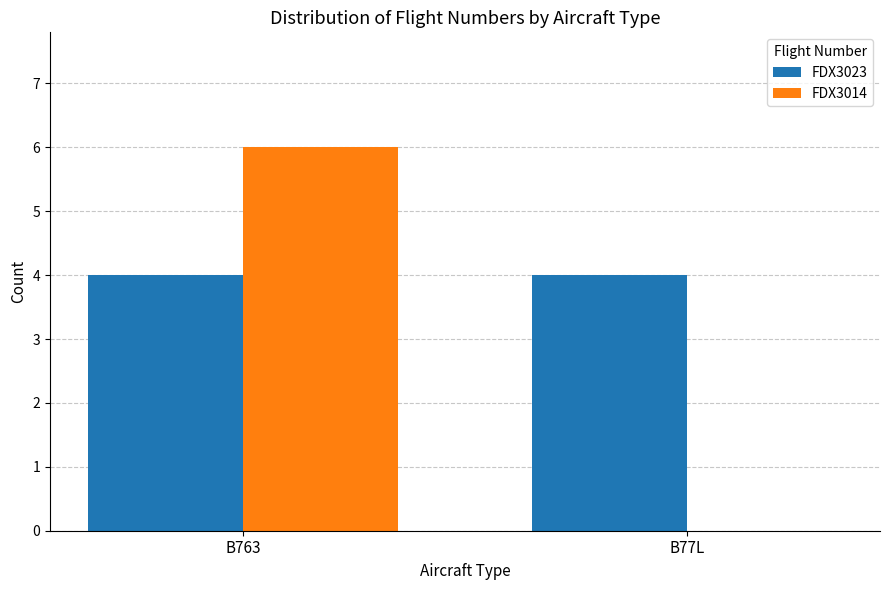

Which series has the largest total across all categories?

FDX3023